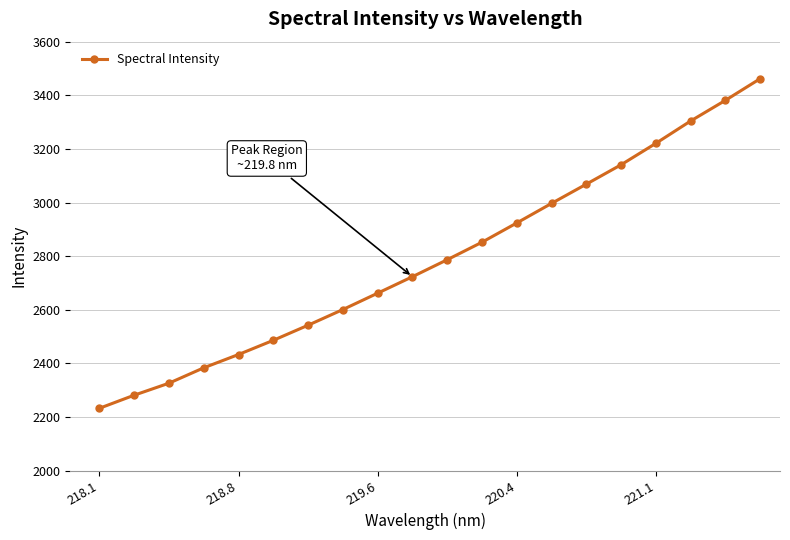

What is the sum of all values?

55802.7